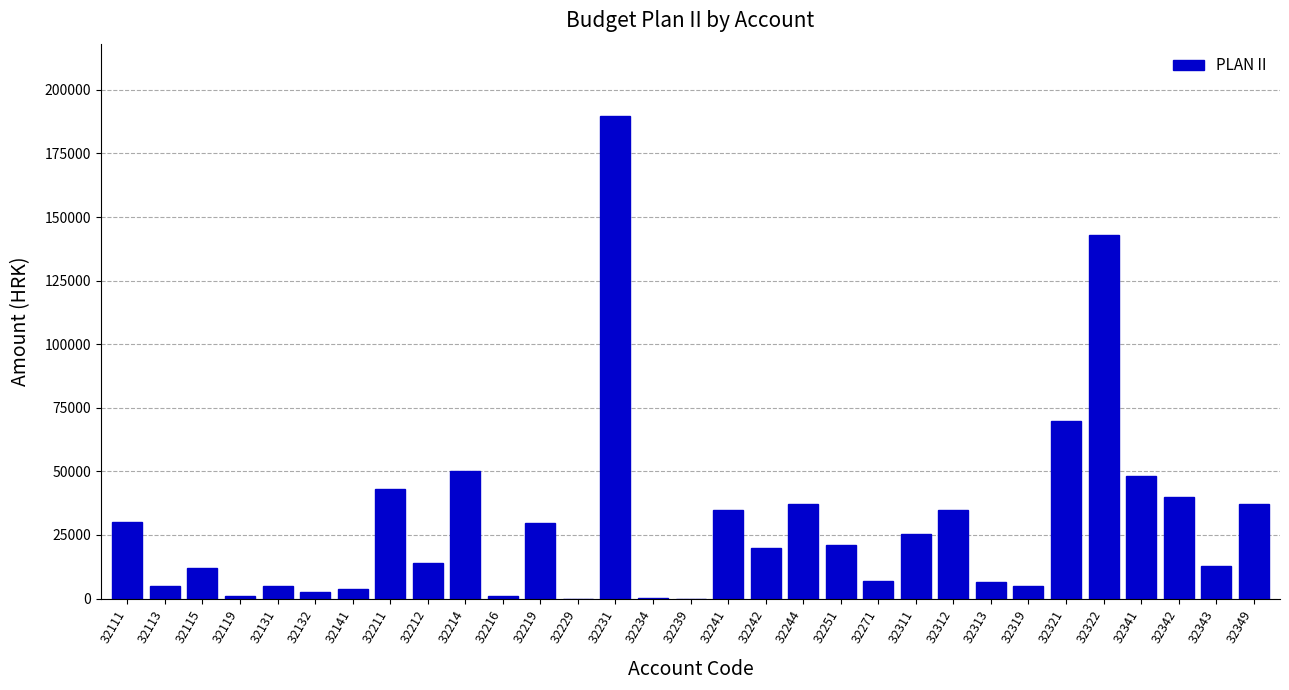

At which category does the chart reach its peak across all series?

32231